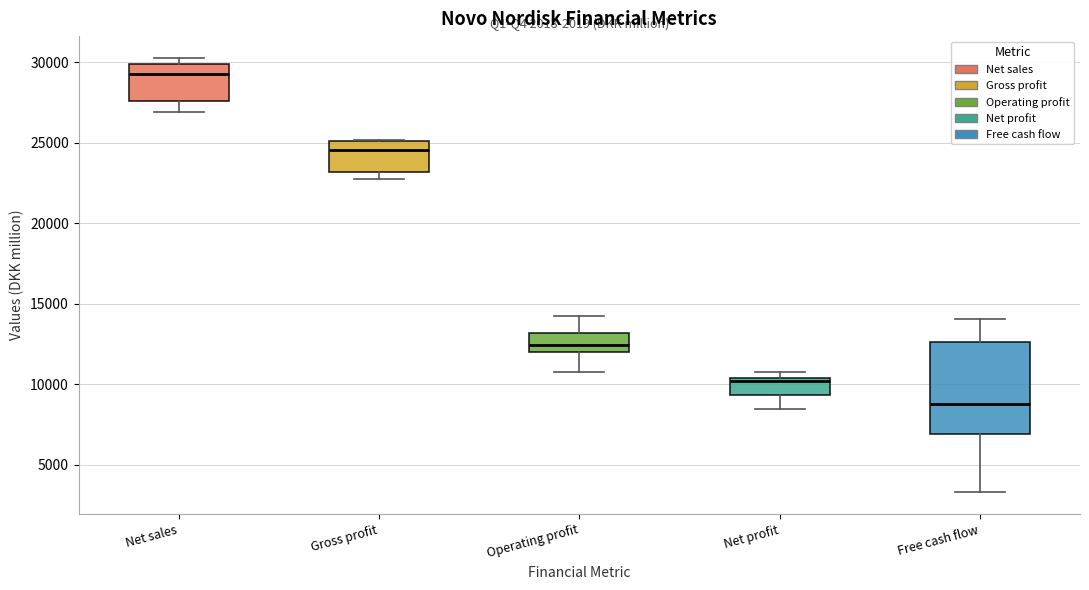

Comparing the boxes themselves (not the whiskers), which one is the tallest?

Free cash flow